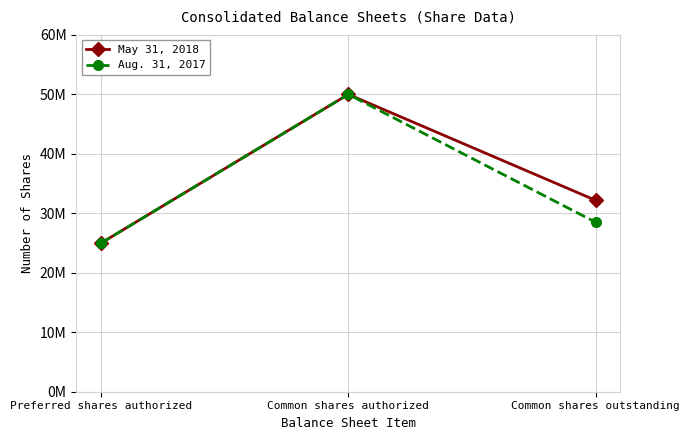

Which has a higher value, Preferred shares authorized or Common shares outstanding?

Common shares outstanding